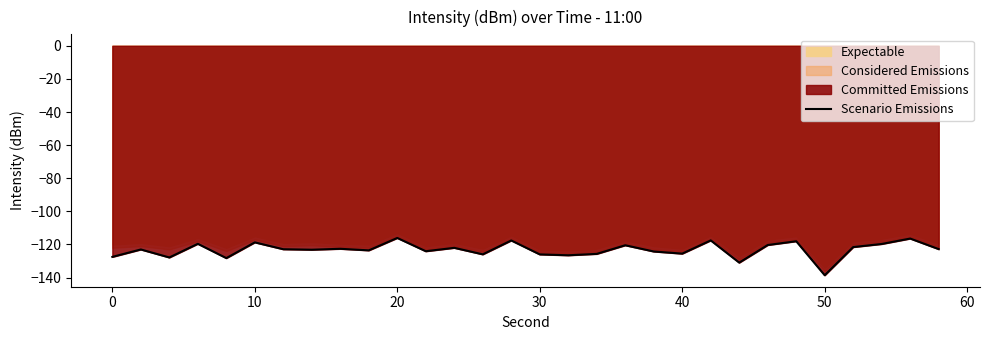

How many interior local peaks (higher than both neighbors) does the data have?

11